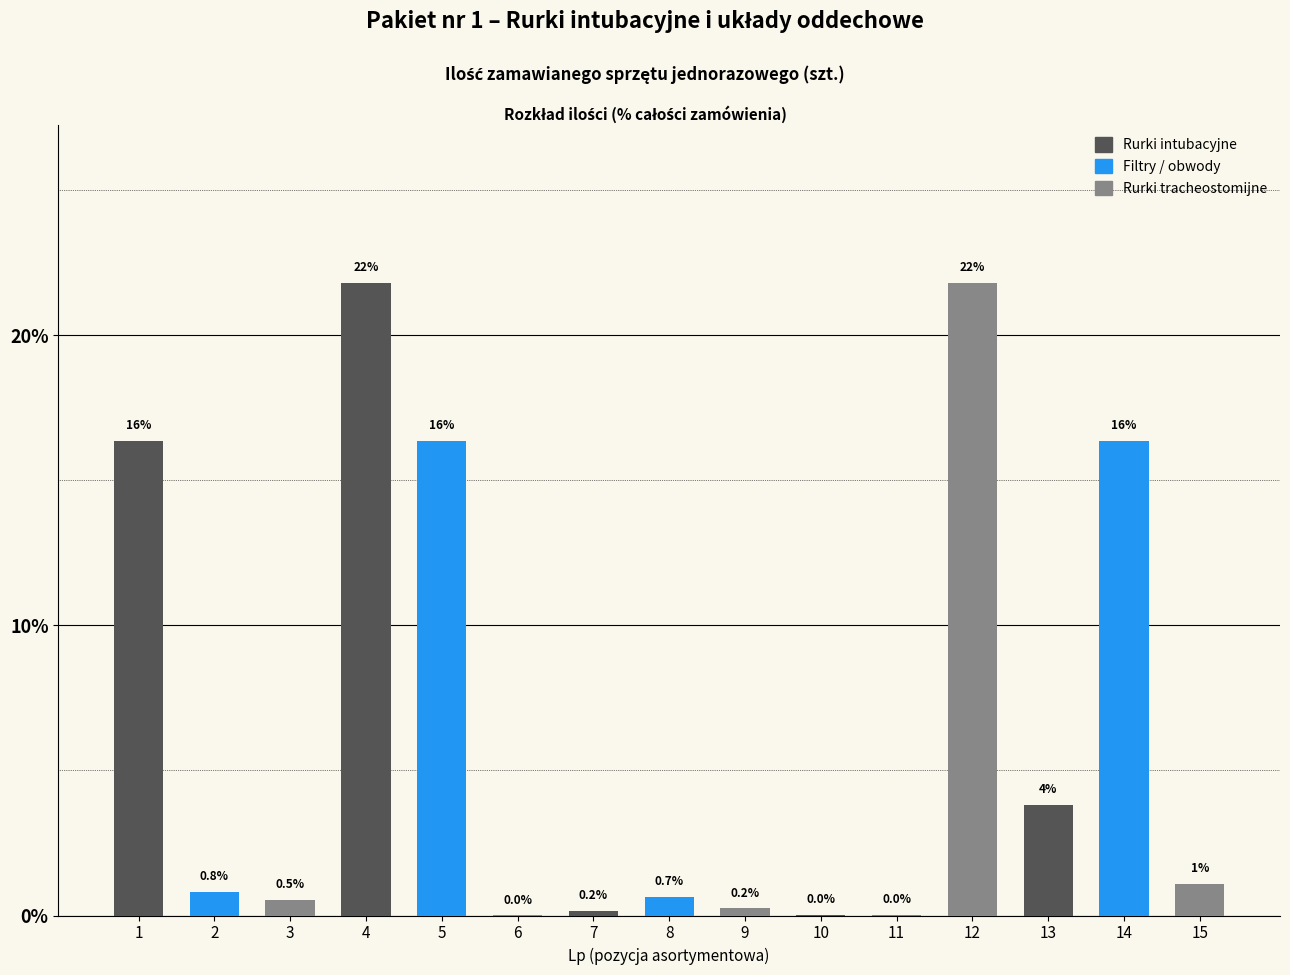

Between 8 and 5, which is larger?

5